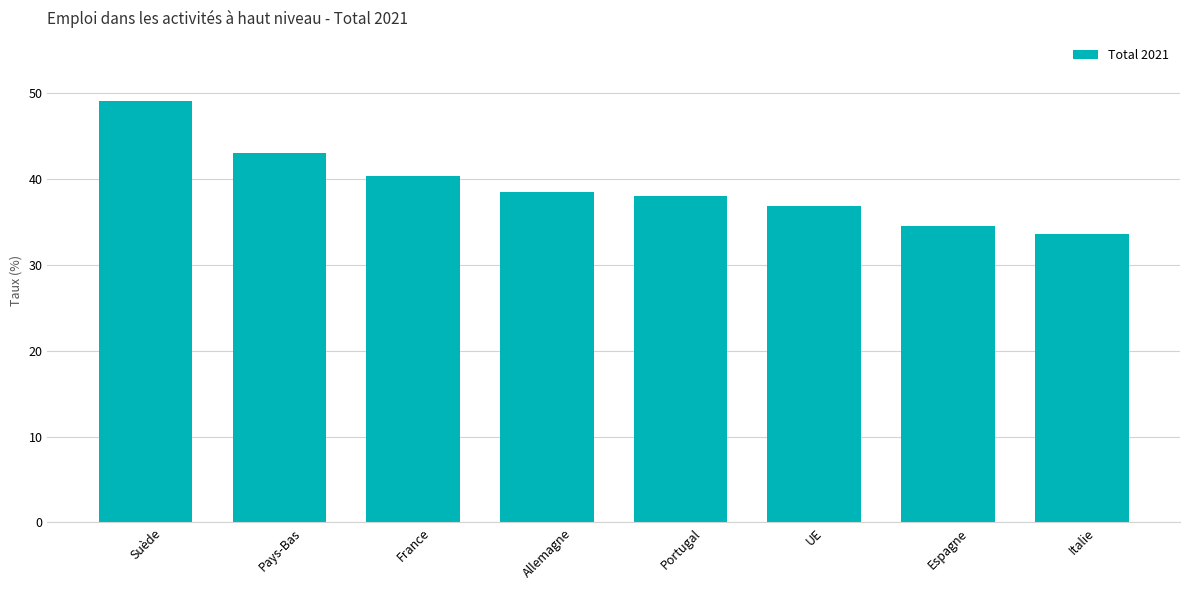

The chart shows a value of 49.1 at Suède. True or false?

True